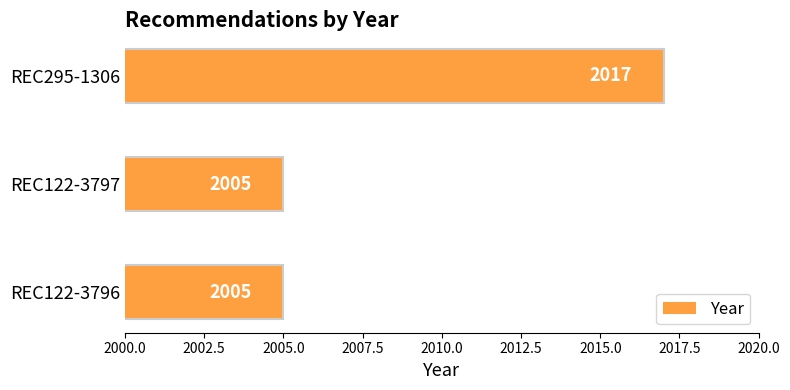

Reading bottom to top, list all the values displayed in this chart.

2005	2005	2017